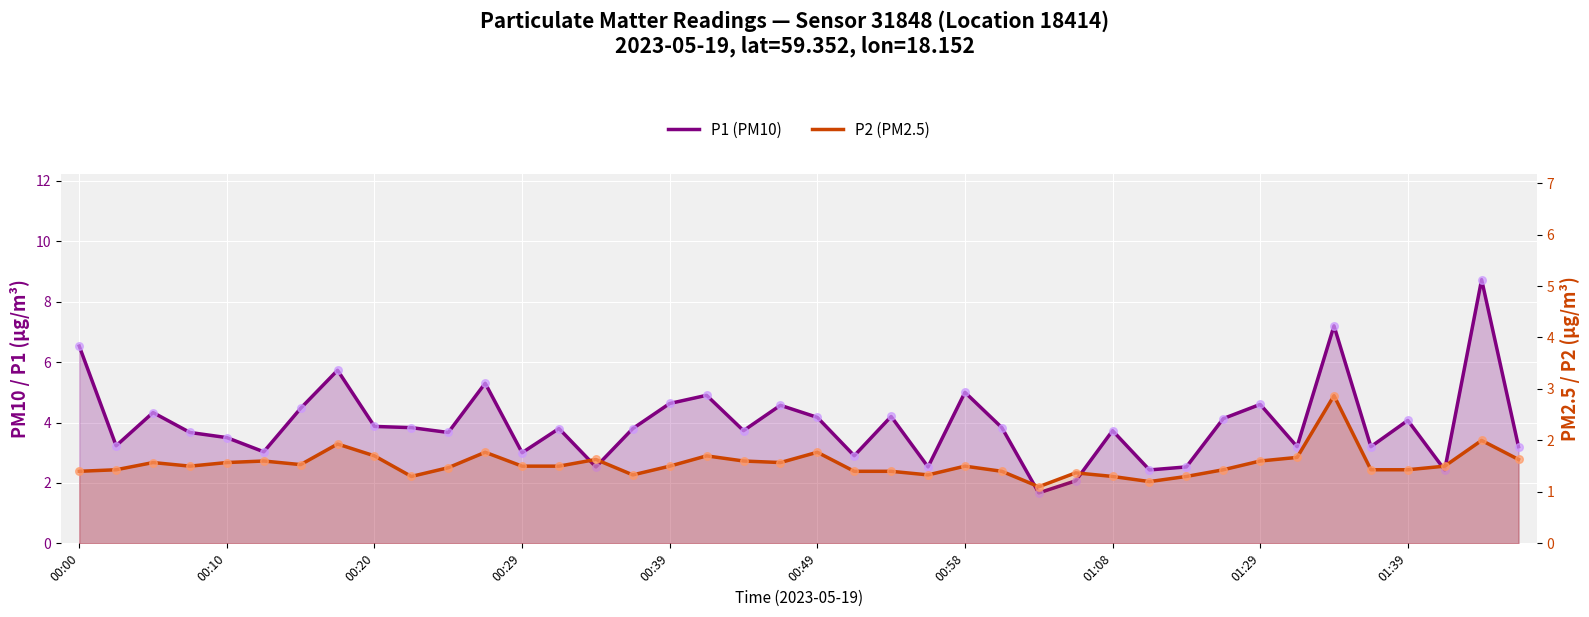

Which series has the largest total across all categories?

P1 (PM10)